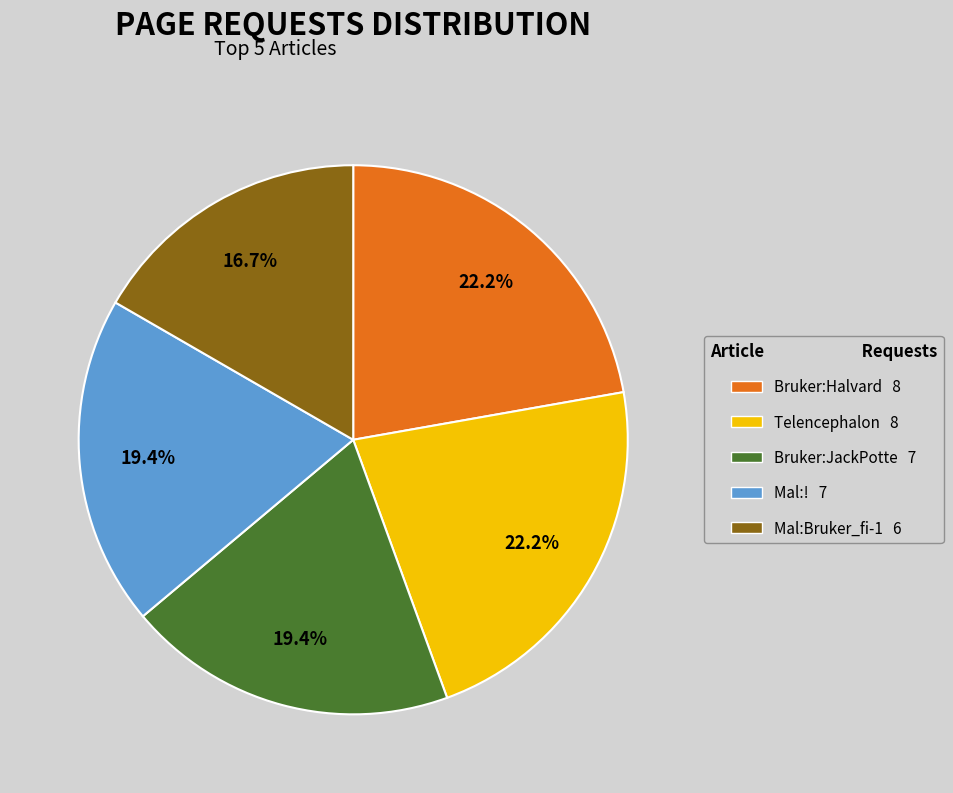

Is the sum of Mal:! and Bruker:JackPotte greater than half?

No